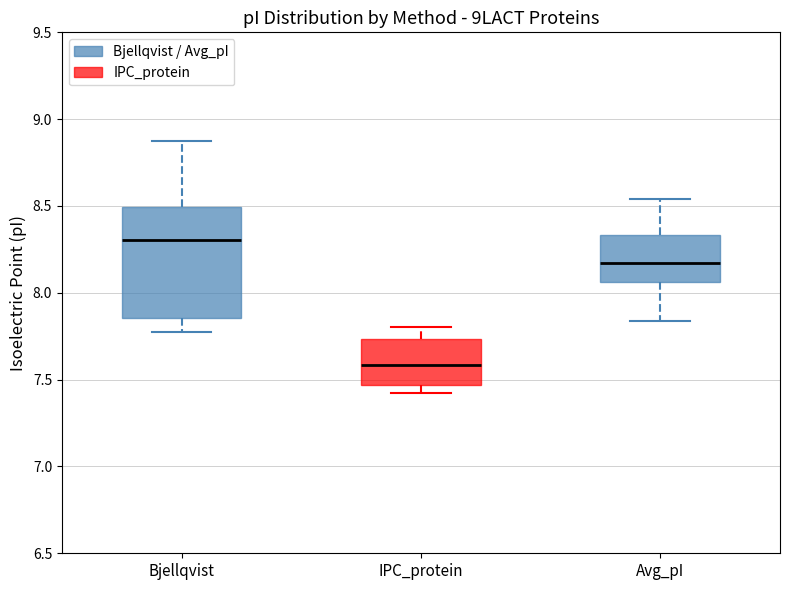

Reading left to right, read every box against the y-axis: the position of its median line, the range the box covers, and the ends of its whiskers. The values are not printed on the chart, so give them approximately, as read against the axis.

Bjellqvist: median 8.30, box 7.85 to 8.50, whiskers 7.80 to 8.85
IPC_protein: median 7.60, box 7.45 to 7.75, whiskers 7.40 to 7.80
Avg_pI: median 8.15, box 8.05 to 8.35, whiskers 7.85 to 8.55